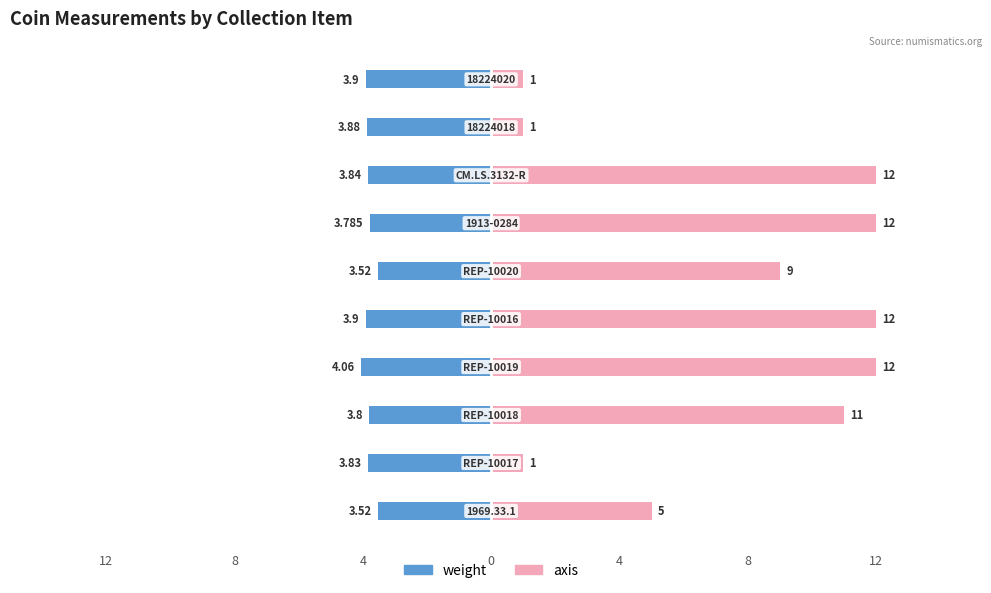

Does the chart contain stacked bars?

No